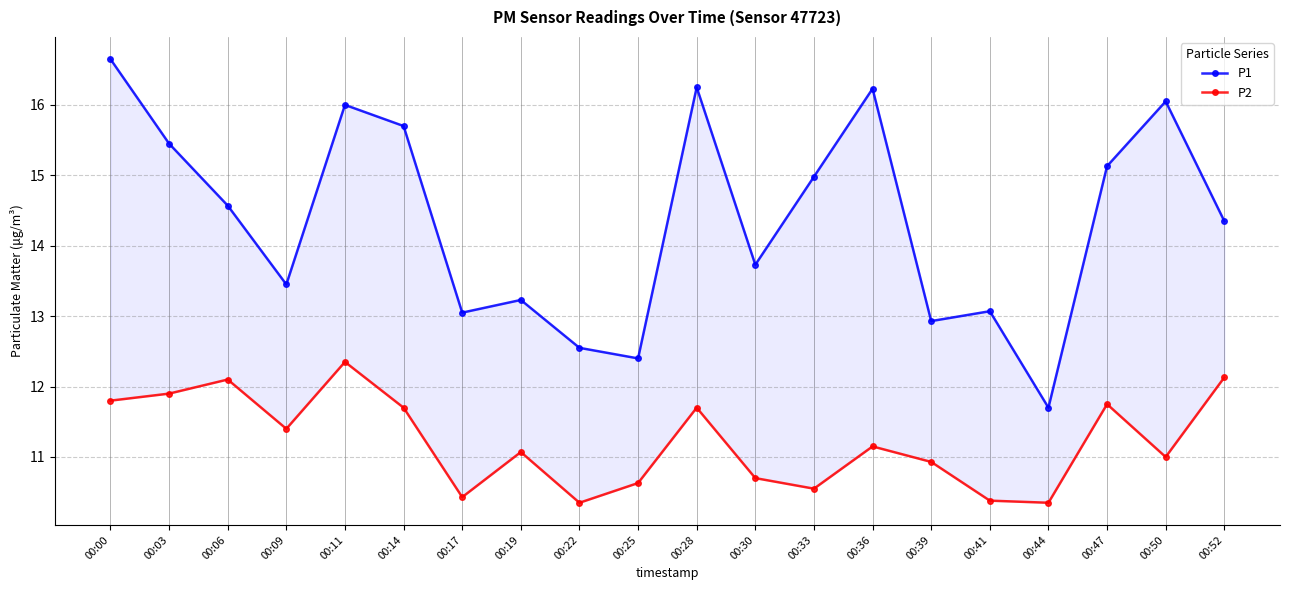

True or false: P1 and P2 intersect in this chart.

False